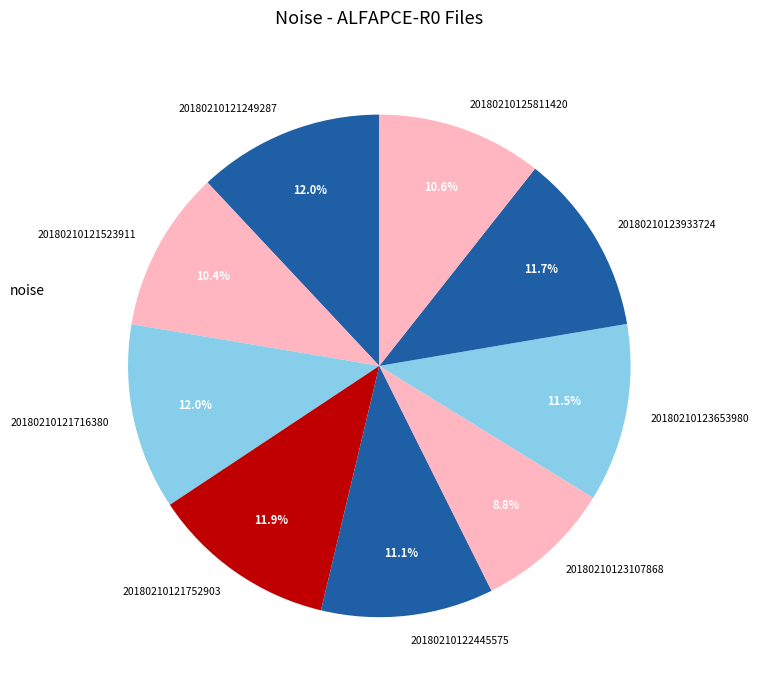

Which category has the smallest portion of the pie?

20180210123107868